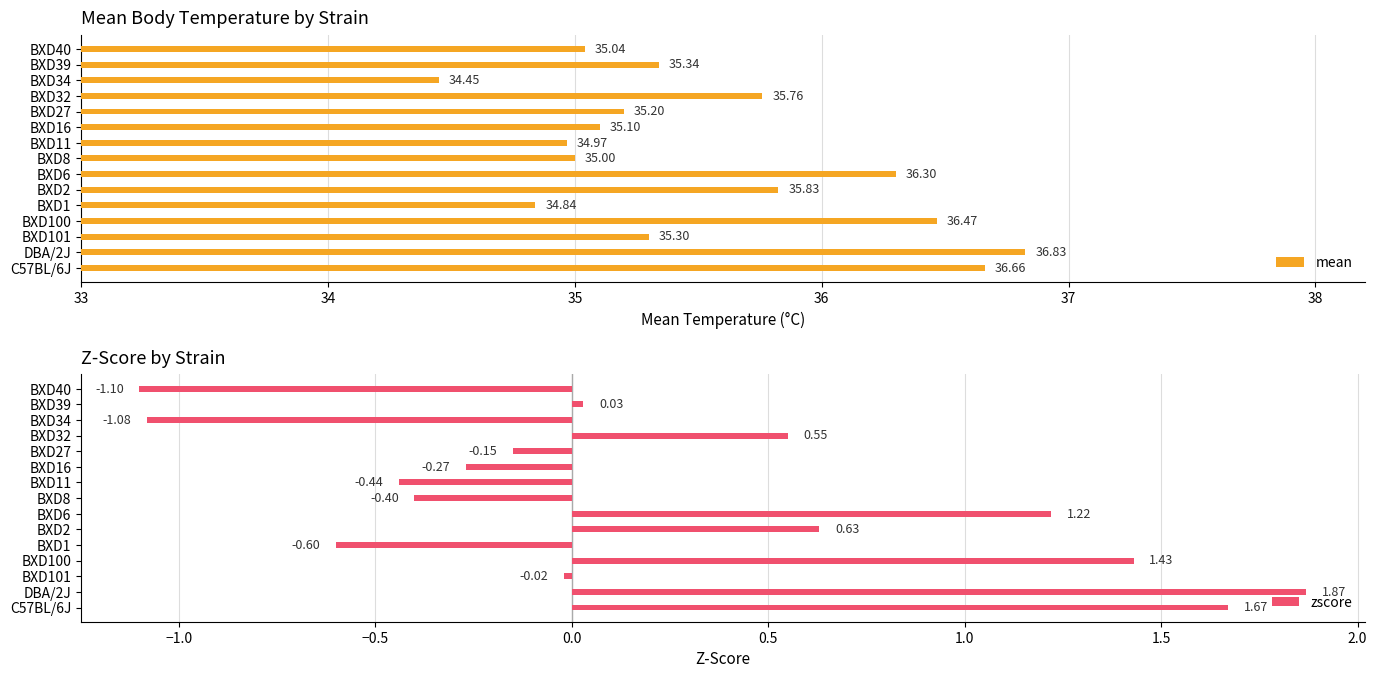

How many data points in zscore are less than 0?

8